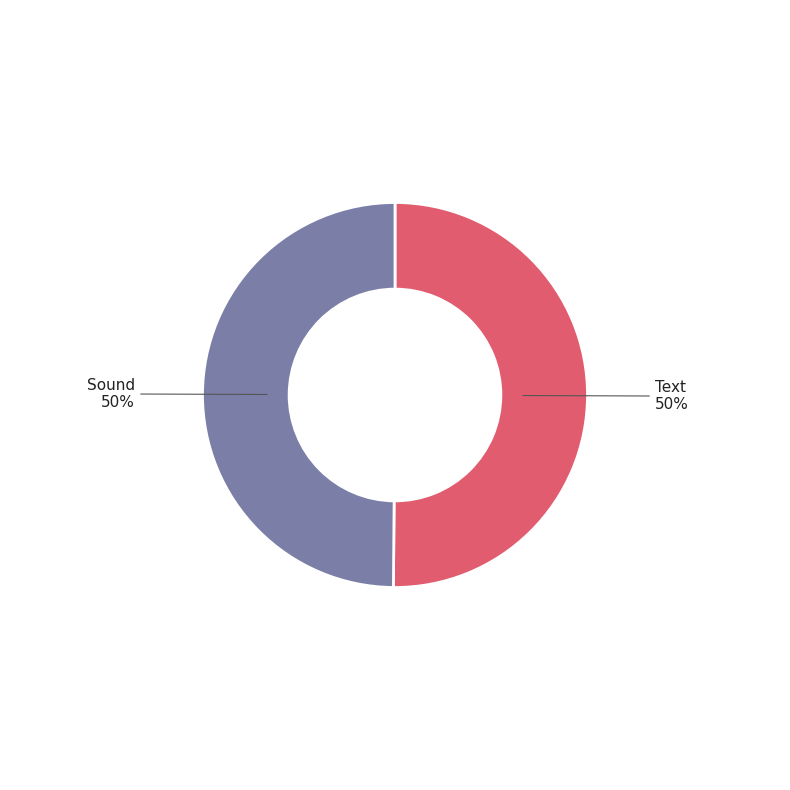

Is the sum of Sound and Text greater than half?

Yes